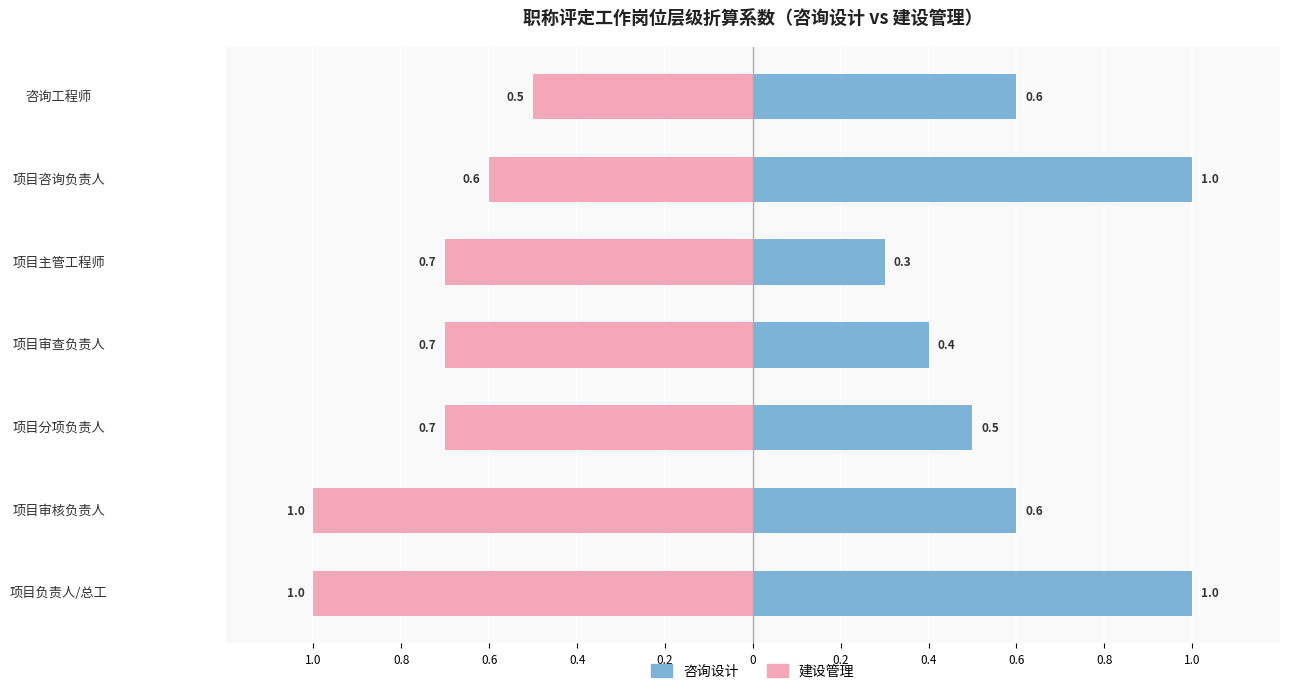

Reading left to right, what are all the values shown in this chart?

咨询设计: 1.0	0.6	0.5	0.4	0.3	1.0	0.6
建设管理: -1.0	-1.0	-0.7	-0.7	-0.7	-0.6	-0.5